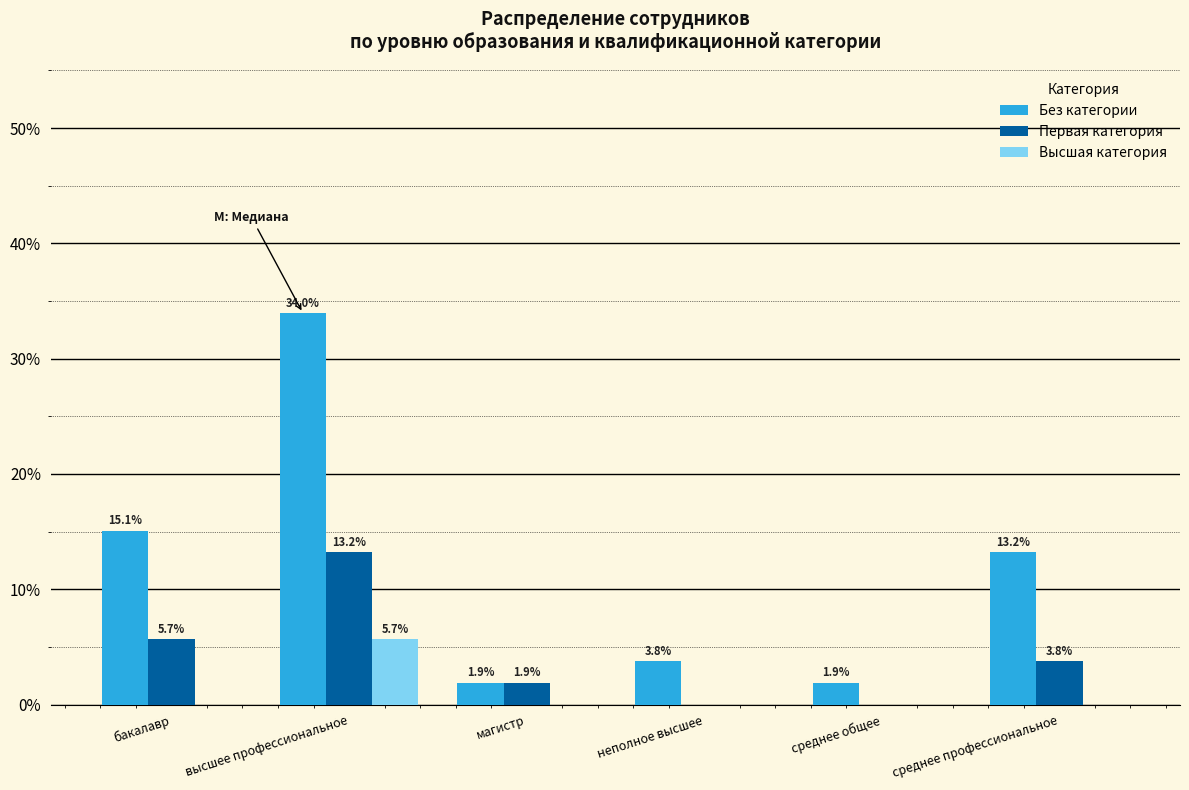

What are all the series names shown in the legend?

Без категории, Первая категория, Высшая категория